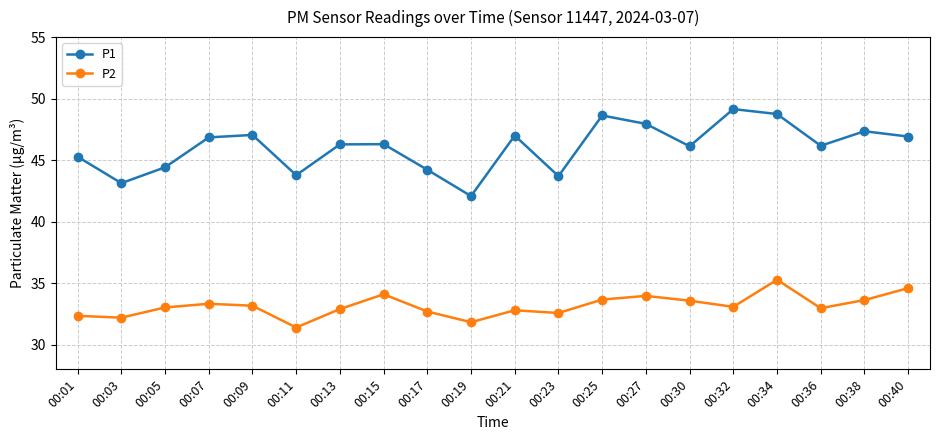

How many interior local peaks does the P2 series have?

5